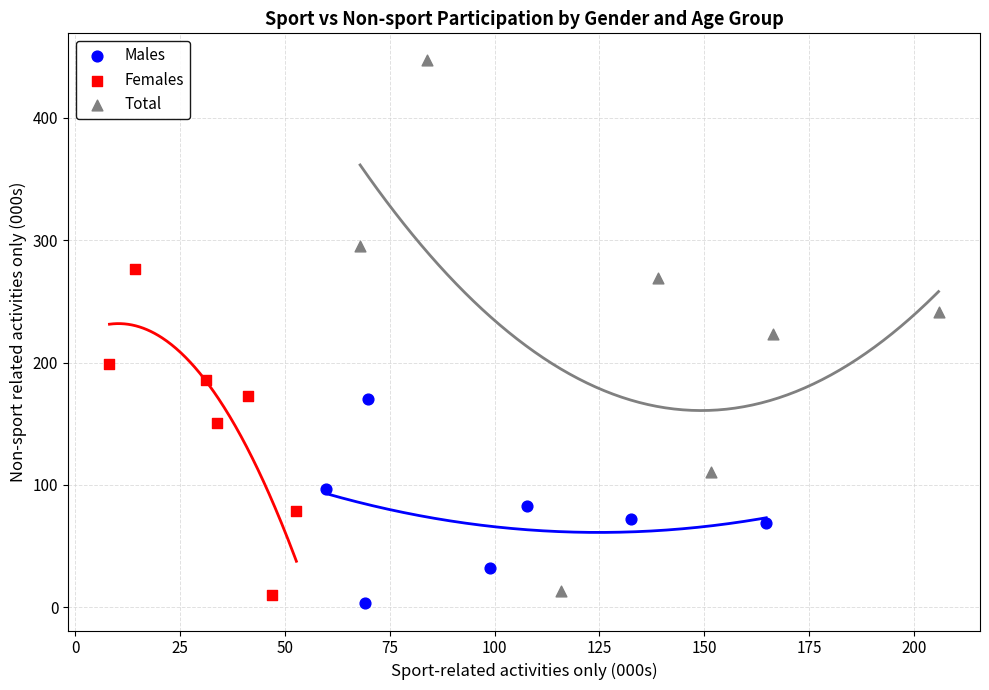

Which series reaches the maximum Y coordinate?

Total